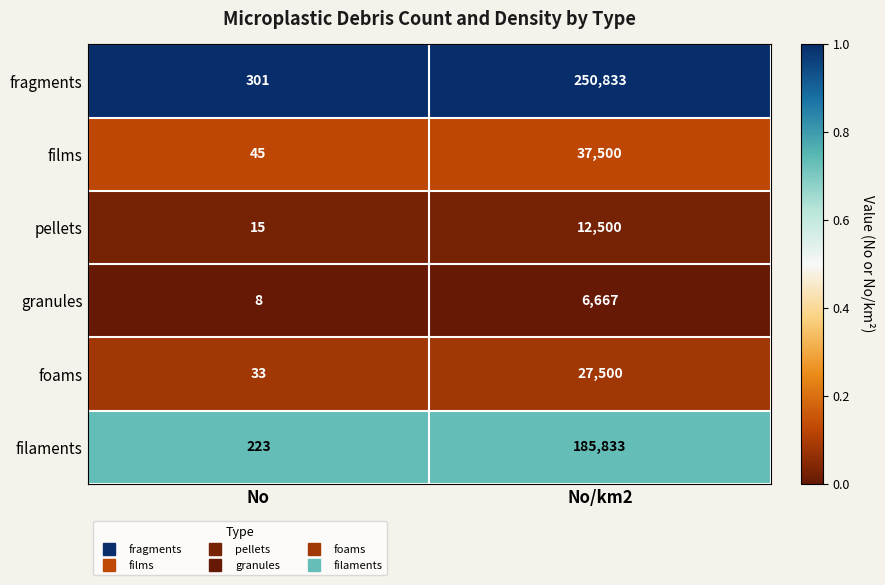

Where is granules nearest to the value 3337?

No